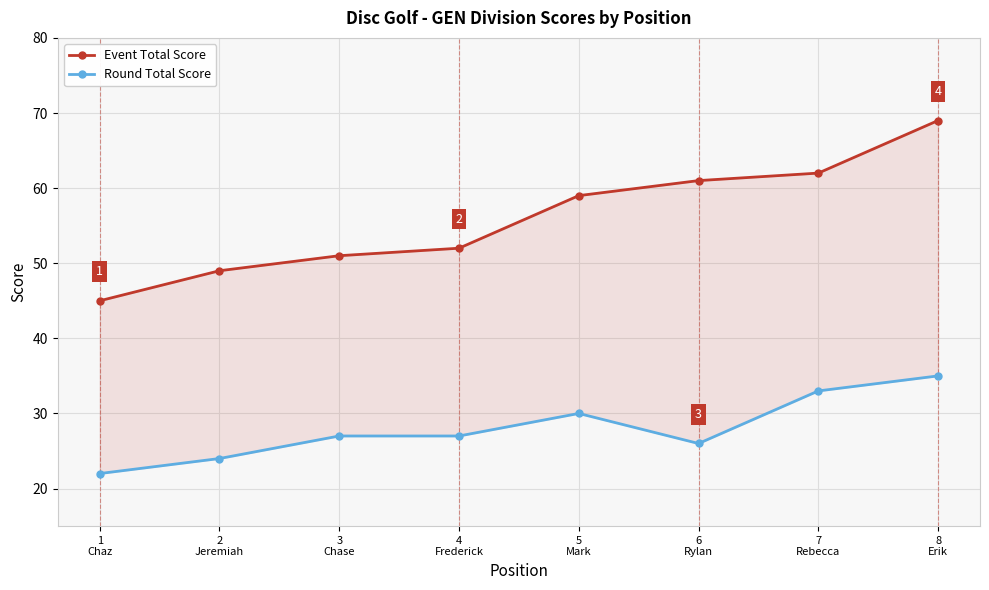

What is the label of the 2nd point from the right?

7
Rebecca